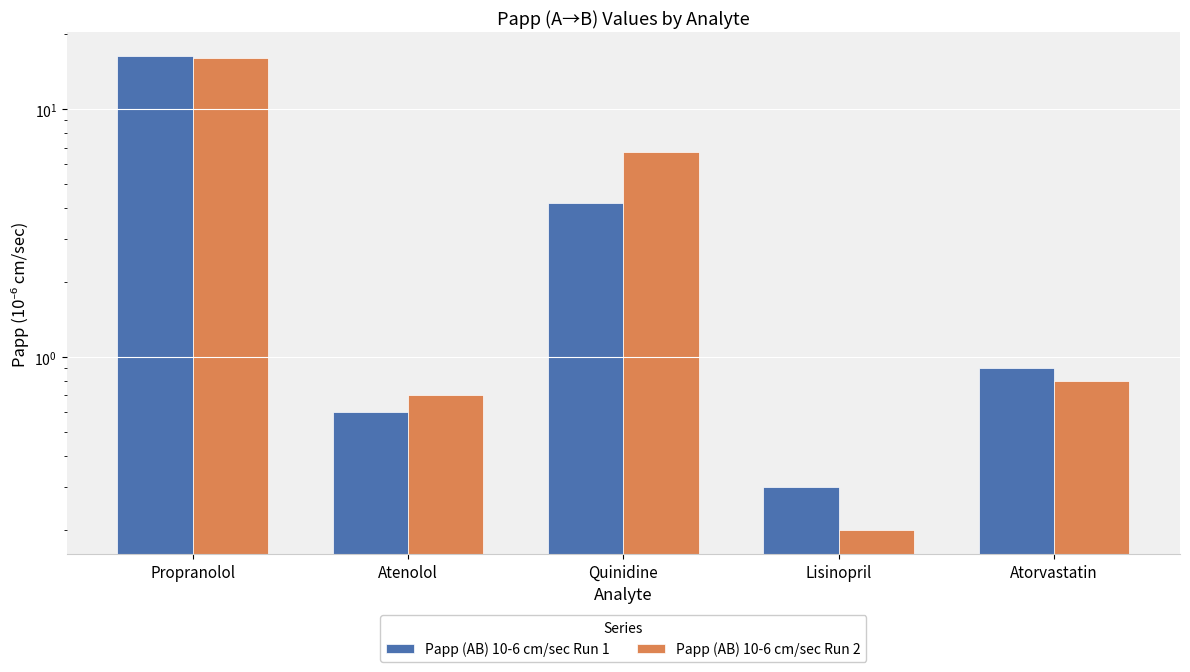

Rank the categories by Papp (AB) 10-6 cm/sec Run 2 value from lowest to highest.

Lisinopril, Atenolol, Atorvastatin, Quinidine, Propranolol